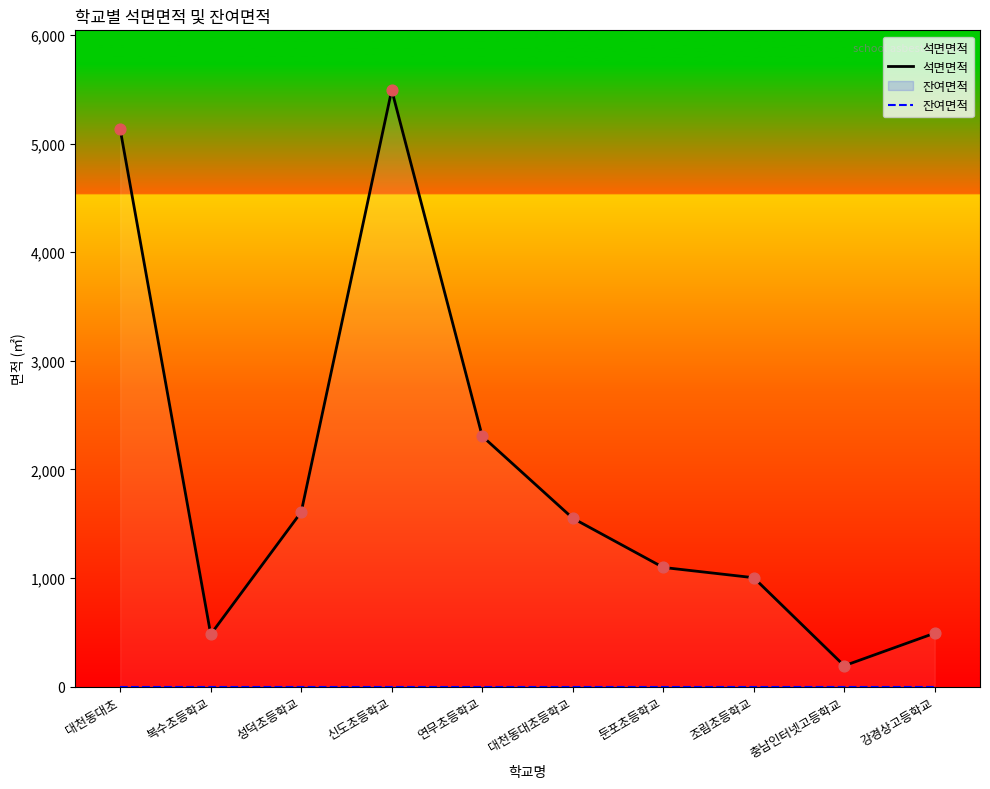

Which series reaches the maximum Y coordinate?

석면면적